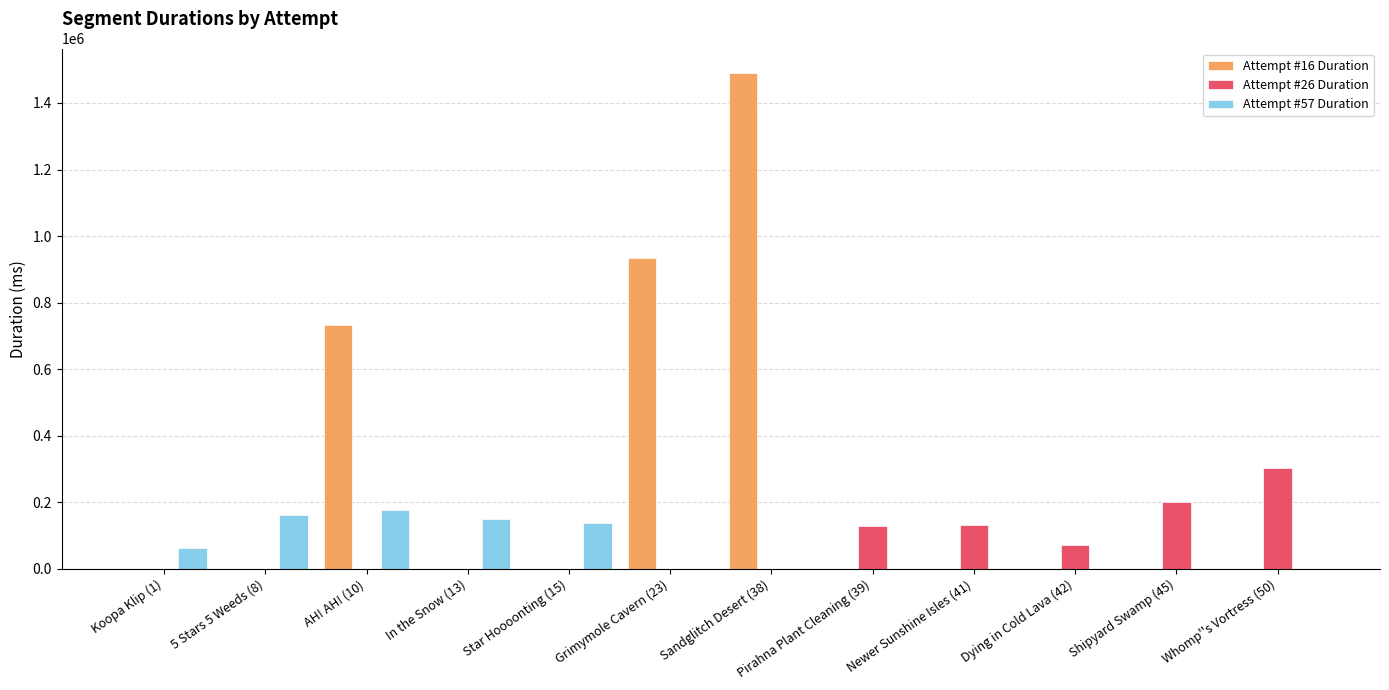

Between AH! AH! (10) and Star Hoooonting (15), which series saw the biggest shift?

Attempt #16 Duration